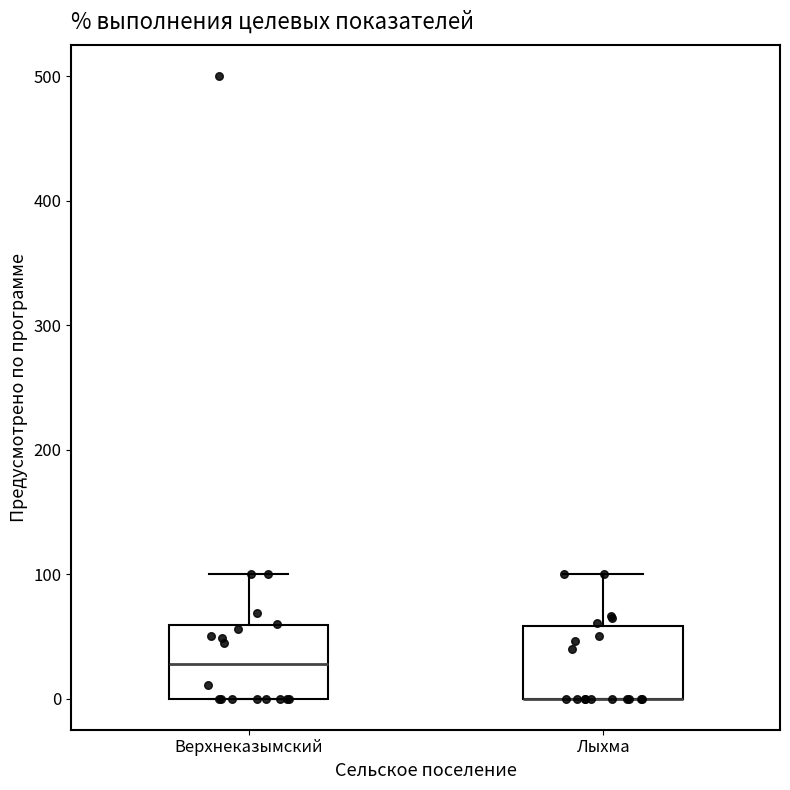

Reading left to right, transcribe this box plot: for each box, give where its median line is, the range the box spans, and where its two whiskers end, as read against the y-axis. The values are not printed on the chart, so give them approximately, as read against the axis.

Верхнеказымский: median 30, box 0 to 60, whiskers 0 to 100
Лыхма: median 0 (drawn on the box's lower edge), box 0 to 60, whiskers 0 to 100